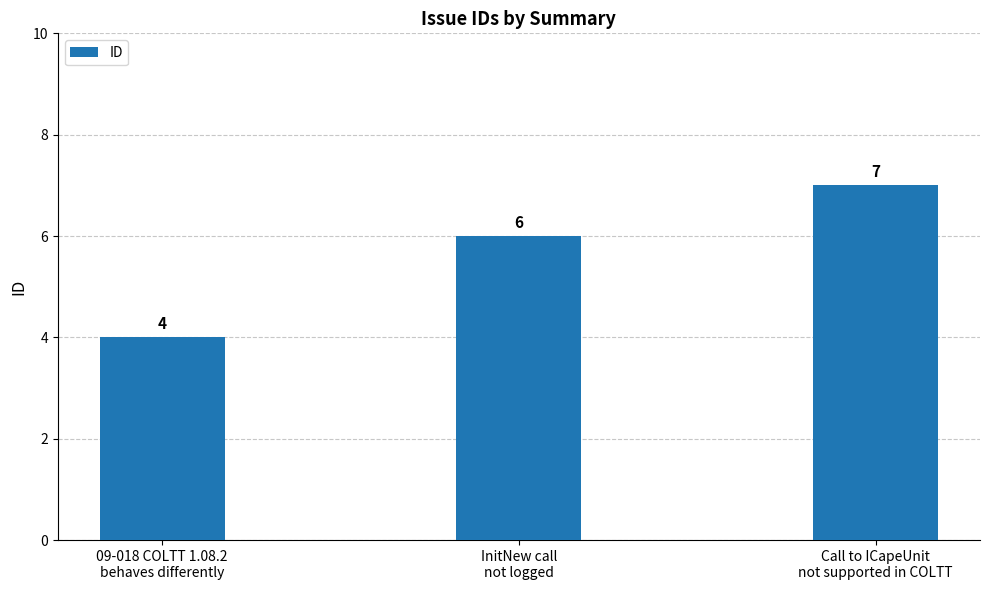

Count the number of categories in the chart.

3